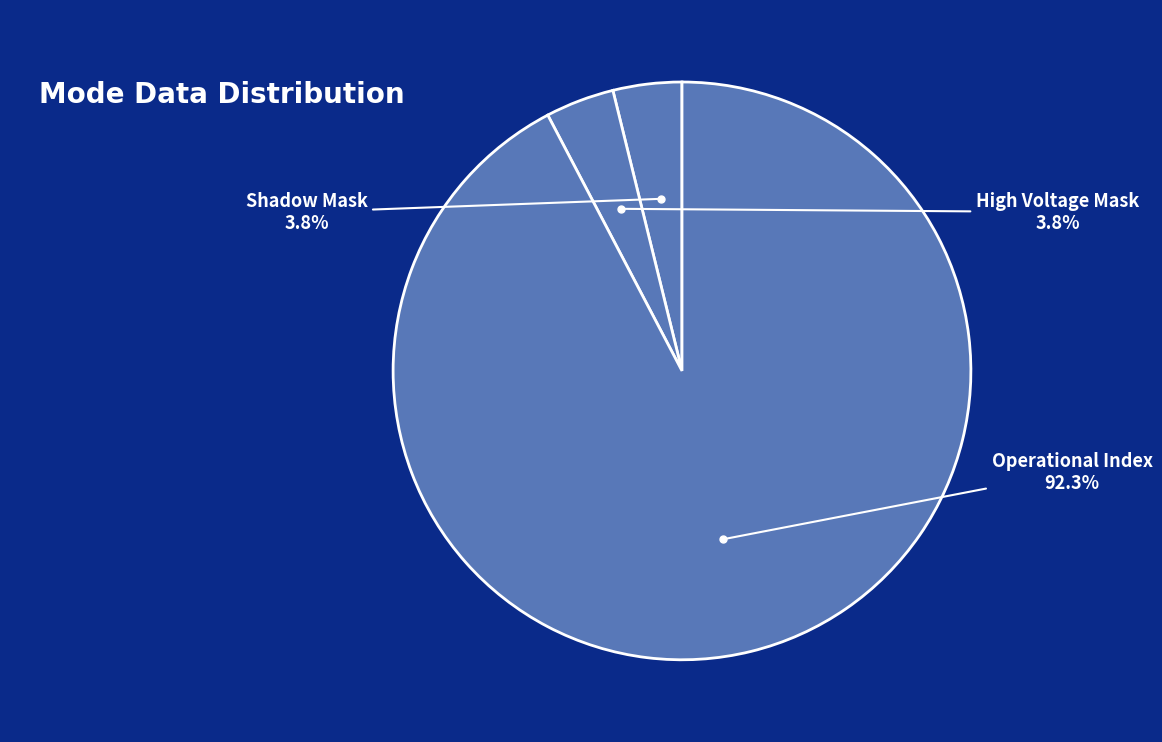

How many slices are in this pie chart?

3